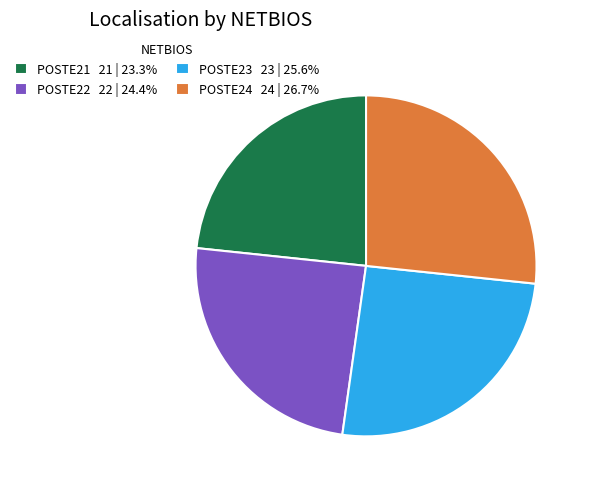

Does POSTE22 represent more than half of the total?

No